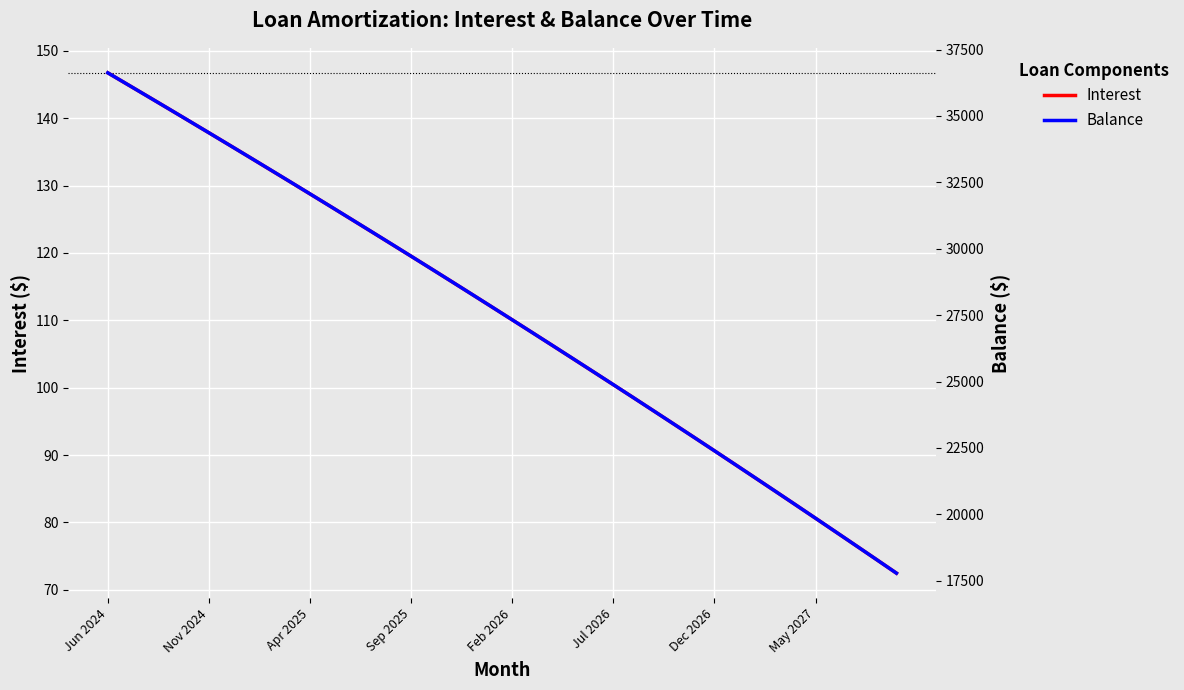

What position from the right is 19?

21